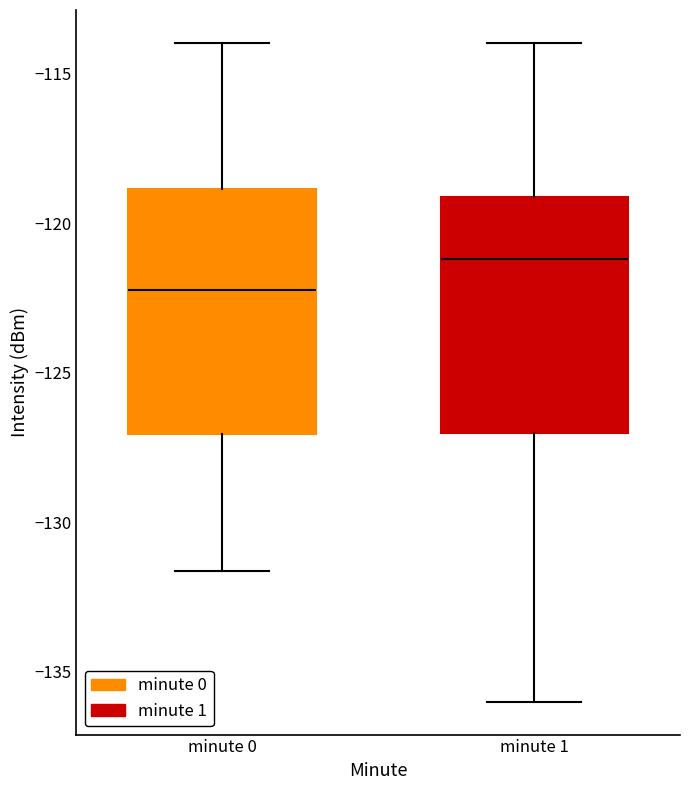

Where does the upper whisker of the box for minute 1 end on the y-axis? The values are not printed on the chart, so give them approximately, as read against the axis.

-114.0